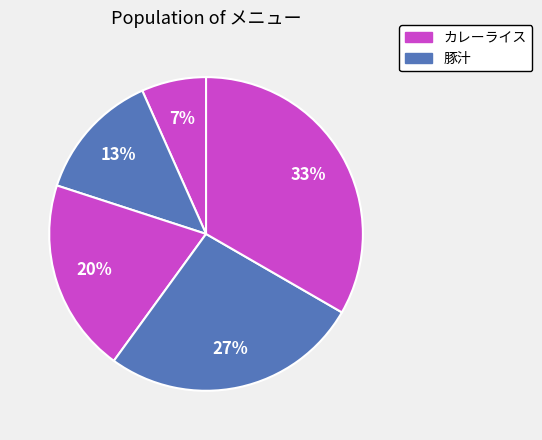

Does any single category account for the majority?

No